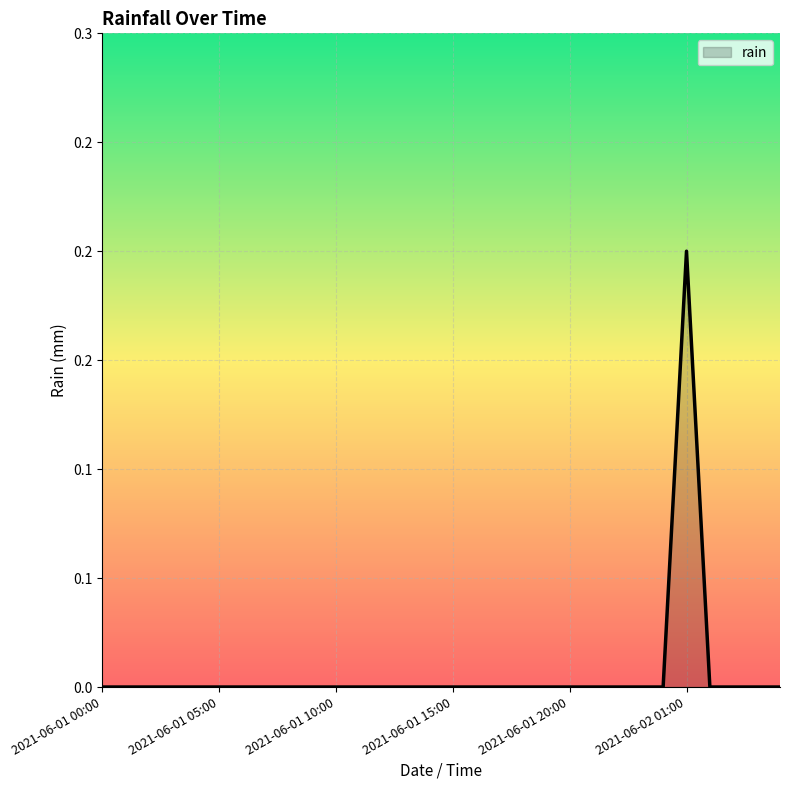

Is this an area chart (filled region under the line)?

Yes